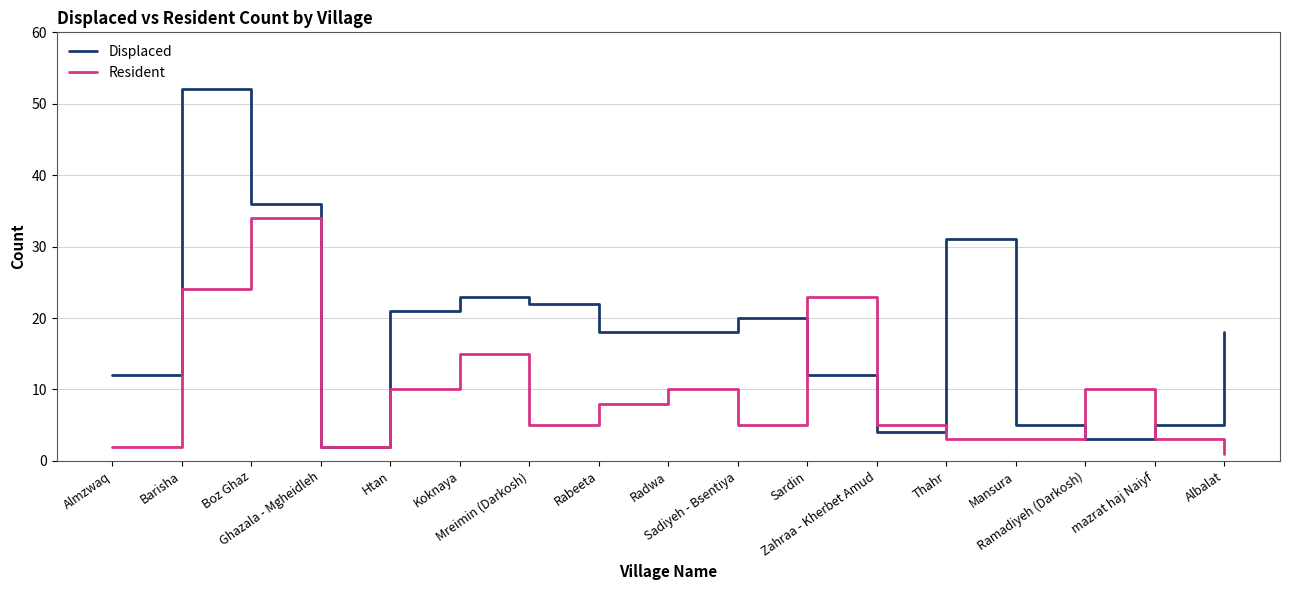

What is the average value of the Displaced series?

18